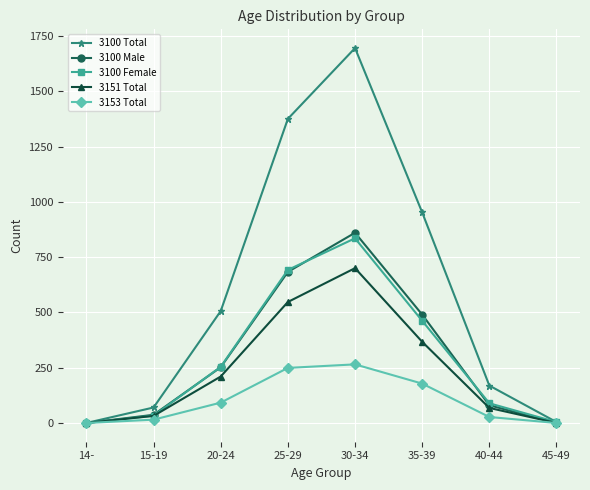

Which series changed the most between 15-19 and 25-29?

3100 Total